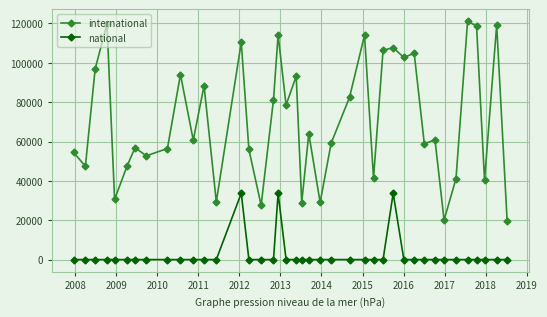

What are all the series names shown in the legend?

international, national